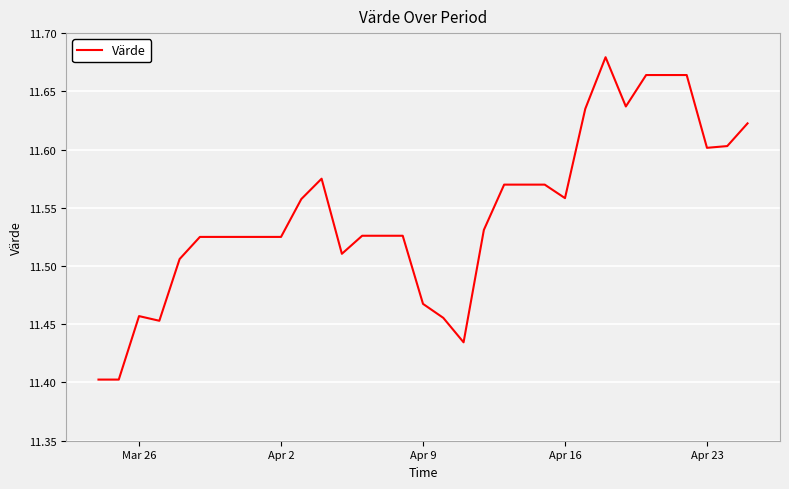

How many lines are shown in the chart?

1